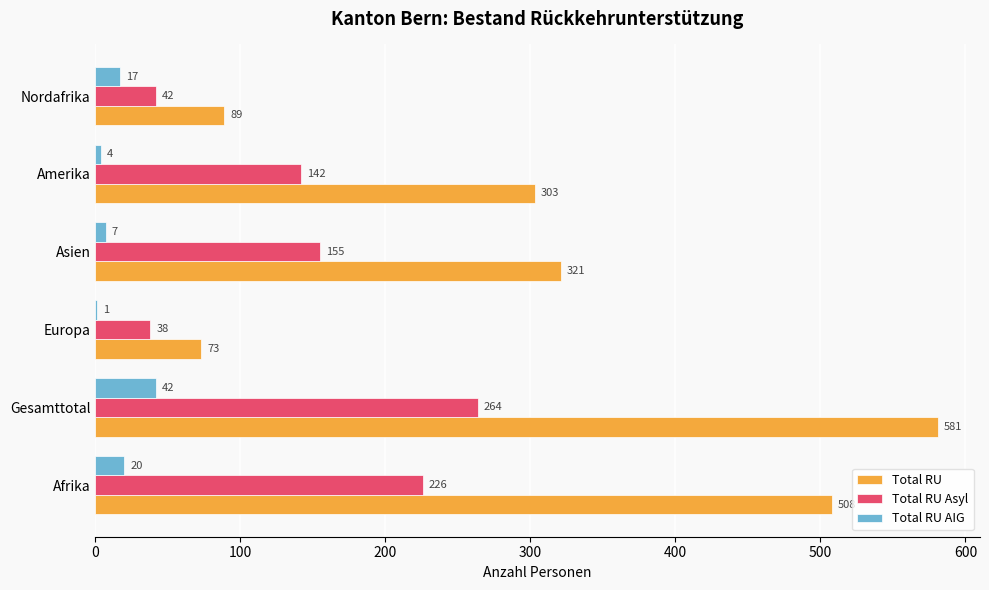

What are all the series names shown in the legend?

Total RU, Total RU Asyl, Total RU AIG